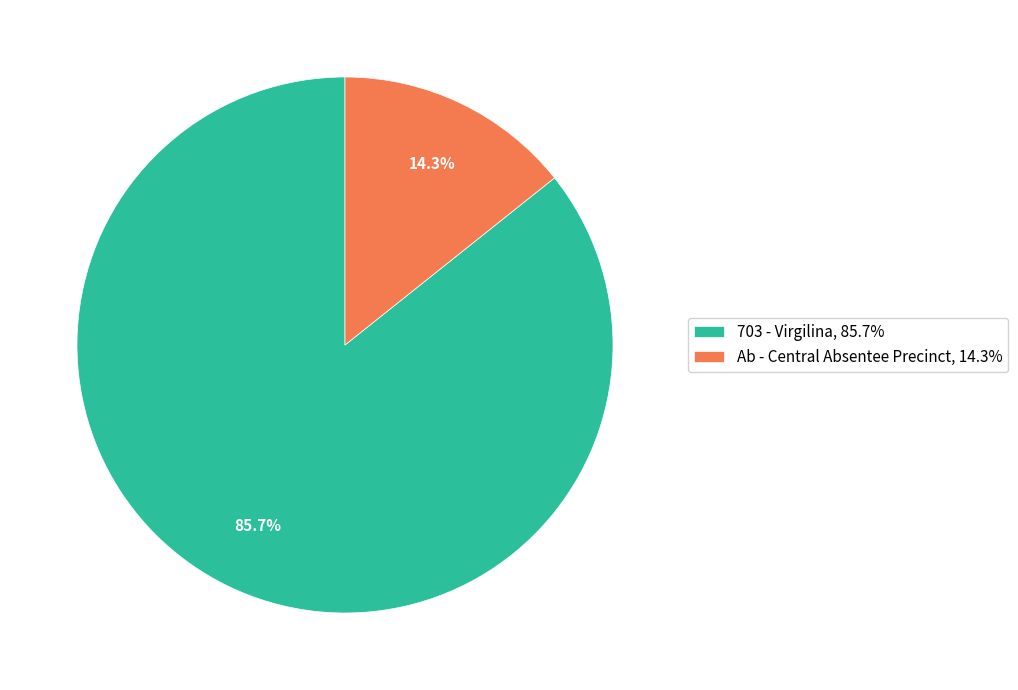

How many slices are in this pie chart?

2